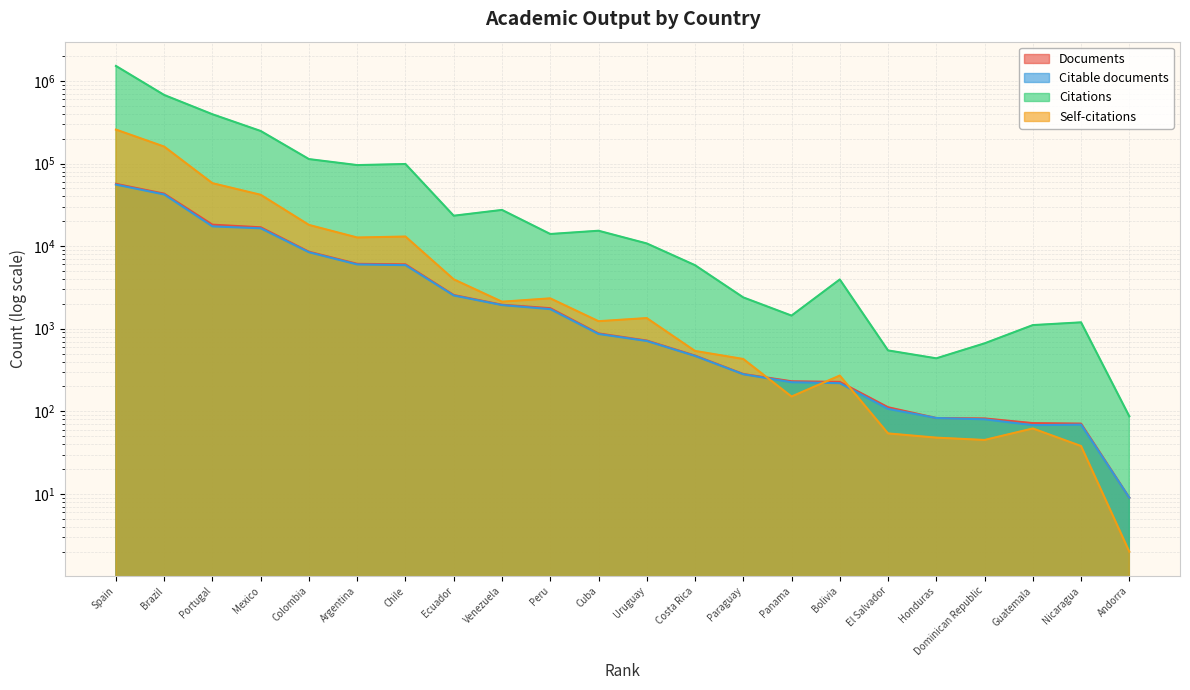

True or false: Self-citations and Citations intersect in this chart.

False